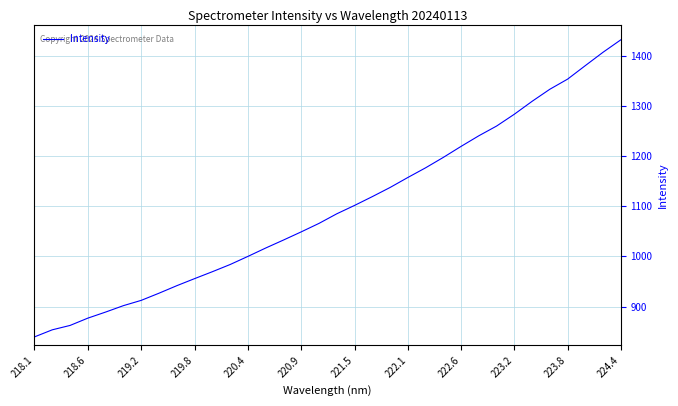

Is this an area chart (filled region under the line)?

No